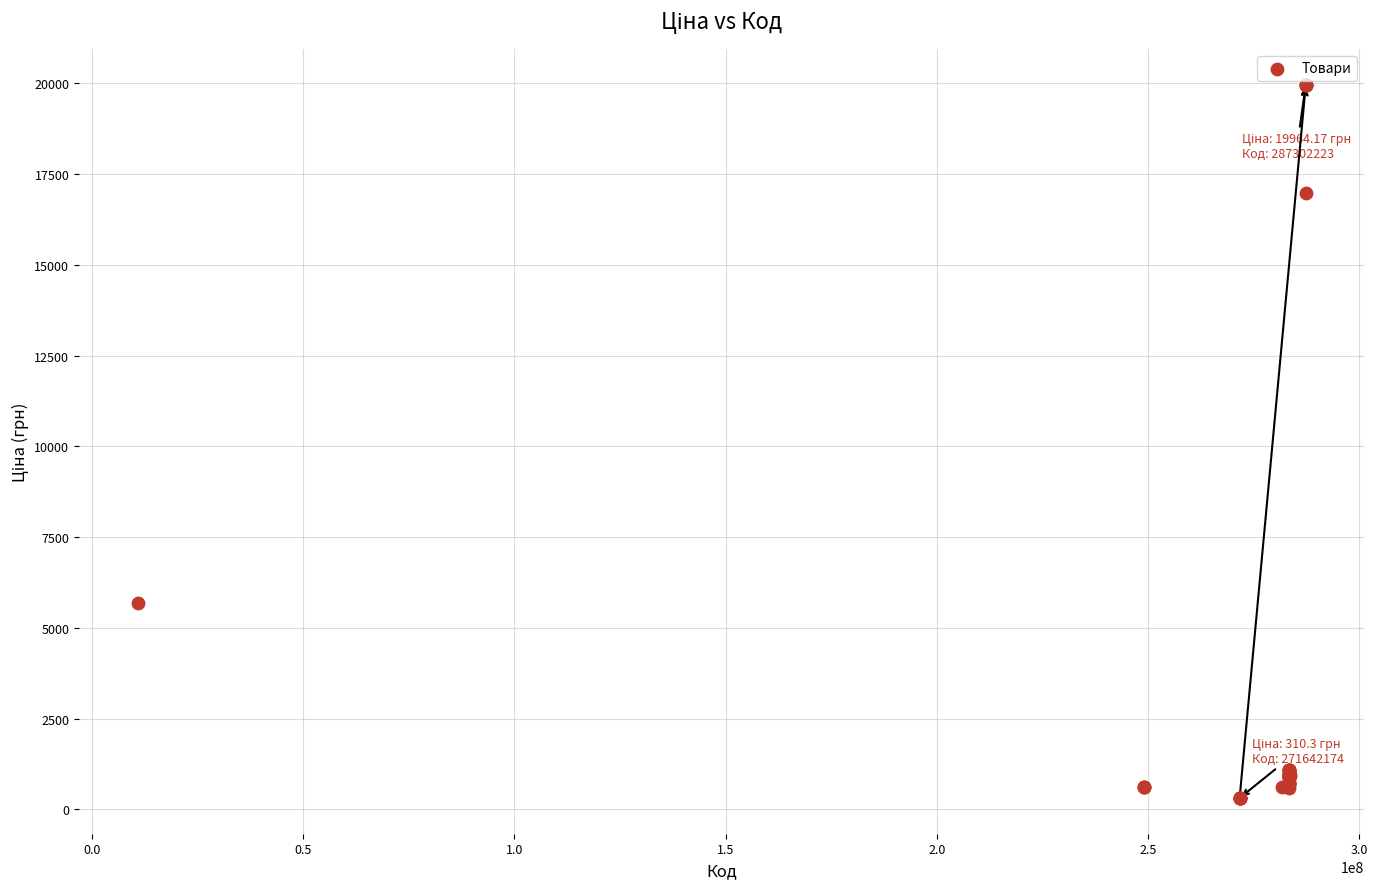

What Y value in the scatter plot is closest to 10137?

5673.8